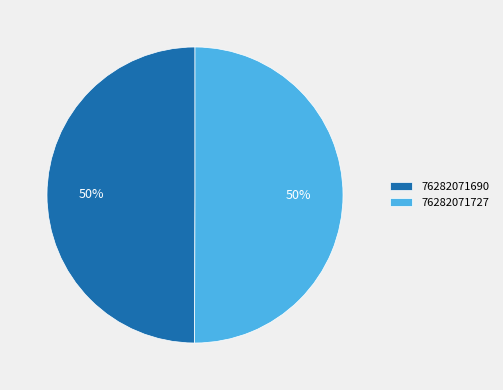

To the nearest percent, what is the combined percentage of 76282071727 and 76282071690?

100%